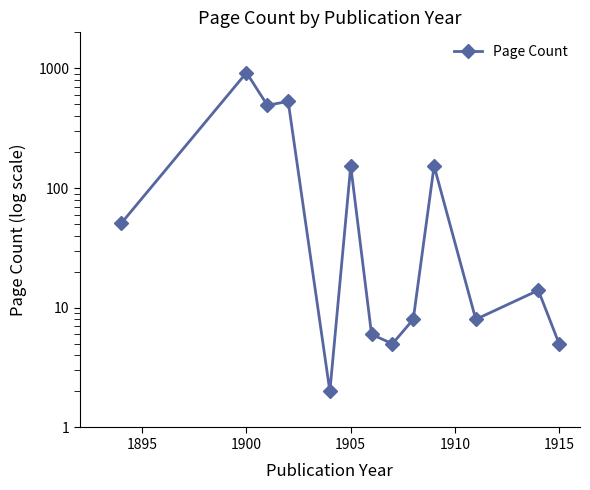

How many series are shown in this chart?

1